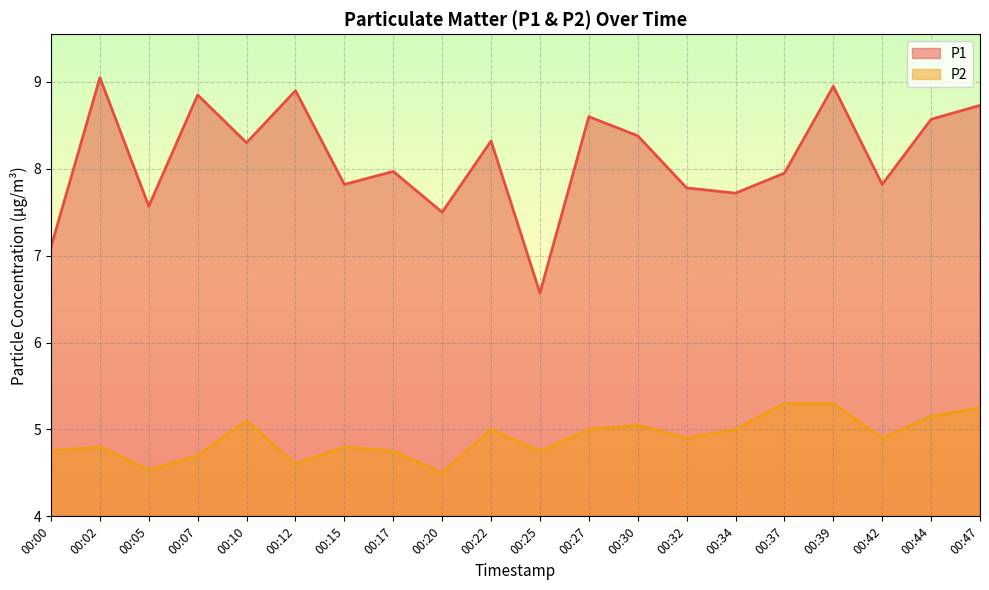

How many lines are shown in the chart?

2